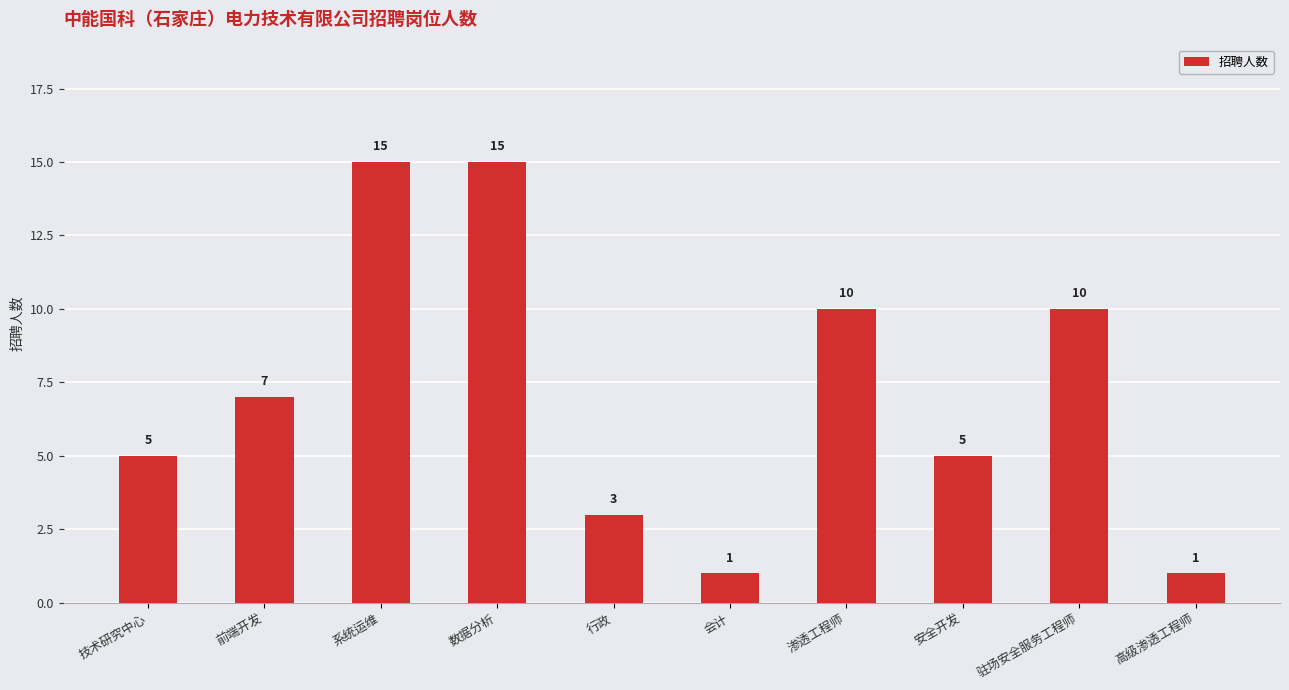

What is the label of the 5th bar from the left?

行政